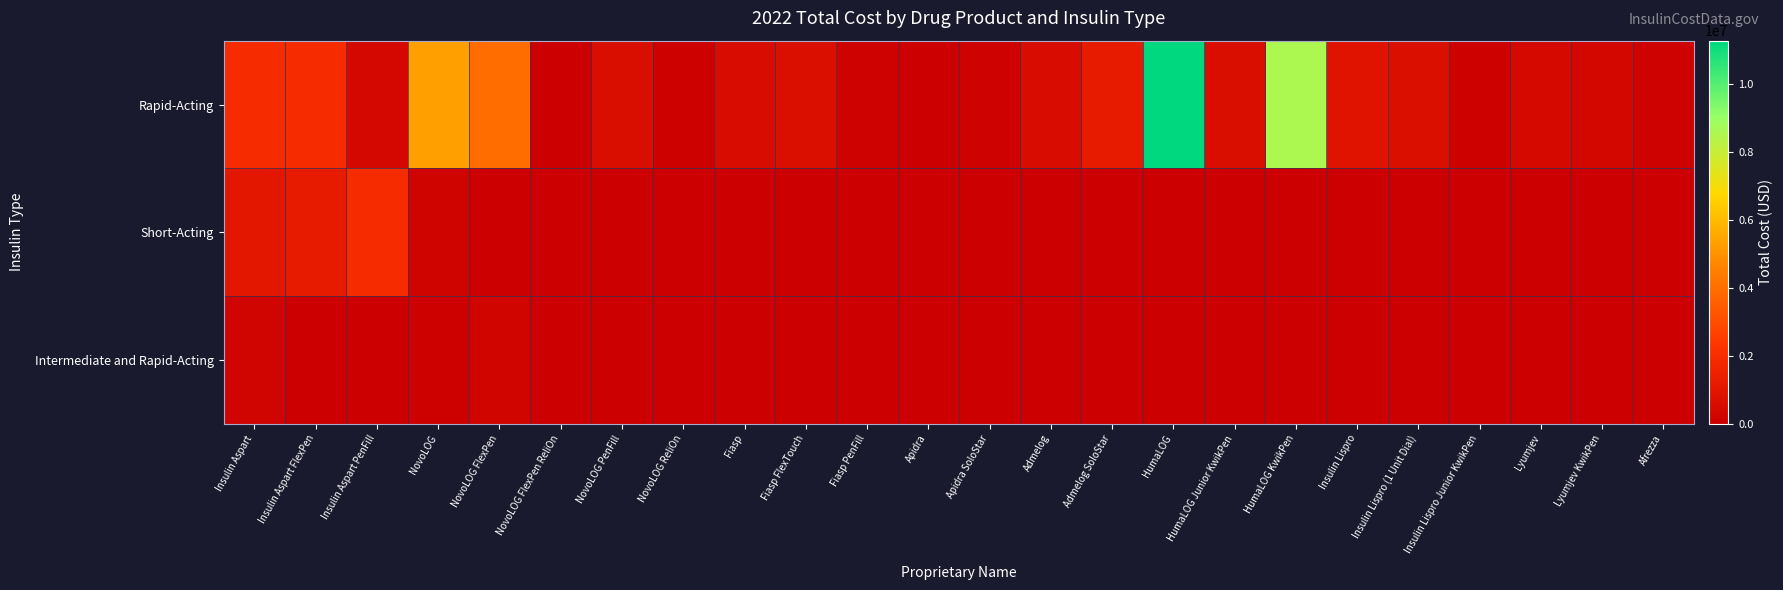

Reading left to right, transcribe all the data shown in this chart.

Rapid-Acting: Insulin Aspart=1919409.9	Insulin Aspart FlexPen=1897537.4	Insulin Aspart PenFill=385597.3	NovoLOG=5359604.6	NovoLOG FlexPen=3947831.7	NovoLOG FlexPen ReliOn=40927.1	NovoLOG PenFill=617007.0	NovoLOG ReliOn=49219.9	Fiasp=532853.3	Fiasp FlexTouch=688588.6	Fiasp PenFill=100442.0	Apidra=40553.9	Apidra SoloStar=94413.8	Admelog=554213.1	Admelog SoloStar=1209356.8	HumaLOG=11261929.4	HumaLOG Junior KwikPen=645192.6	HumaLOG KwikPen=8540263.7	Insulin Lispro=876082.2	Insulin Lispro (1 Unit Dial)=689272.9	Insulin Lispro Junior KwikPen=79009.0	Lyumjev=416258.5	Lyumjev KwikPen=313053.4	Afrezza=103324.4
Short-Acting: Insulin Aspart=1037543.4	Insulin Aspart FlexPen=1229893.7	Insulin Aspart PenFill=1894052.7	NovoLOG=161776.0	NovoLOG FlexPen=34255.9	NovoLOG FlexPen ReliOn=240.1	NovoLOG PenFill=4898.6	NovoLOG ReliOn=0.0	Fiasp=0.0	Fiasp FlexTouch=0.0	Fiasp PenFill=0.0	Apidra=0.0	Apidra SoloStar=0.0	Admelog=0.0	Admelog SoloStar=0.0	HumaLOG=0.0	HumaLOG Junior KwikPen=0.0	HumaLOG KwikPen=0.0	Insulin Lispro=0.0	Insulin Lispro (1 Unit Dial)=0.0	Insulin Lispro Junior KwikPen=0.0	Lyumjev=0.0	Lyumjev KwikPen=0.0	Afrezza=0.0
Intermediate and Rapid-Acting: Insulin Aspart=176246.4	Insulin Aspart FlexPen=26426.4	Insulin Aspart PenFill=8742.6	NovoLOG=58294.0	NovoLOG FlexPen=246158.9	NovoLOG FlexPen ReliOn=2332.2	NovoLOG PenFill=2013.0	NovoLOG ReliOn=25580.9	Fiasp=0.0	Fiasp FlexTouch=0.0	Fiasp PenFill=0.0	Apidra=0.0	Apidra SoloStar=0.0	Admelog=0.0	Admelog SoloStar=0.0	HumaLOG=0.0	HumaLOG Junior KwikPen=0.0	HumaLOG KwikPen=0.0	Insulin Lispro=0.0	Insulin Lispro (1 Unit Dial)=0.0	Insulin Lispro Junior KwikPen=0.0	Lyumjev=0.0	Lyumjev KwikPen=0.0	Afrezza=0.0